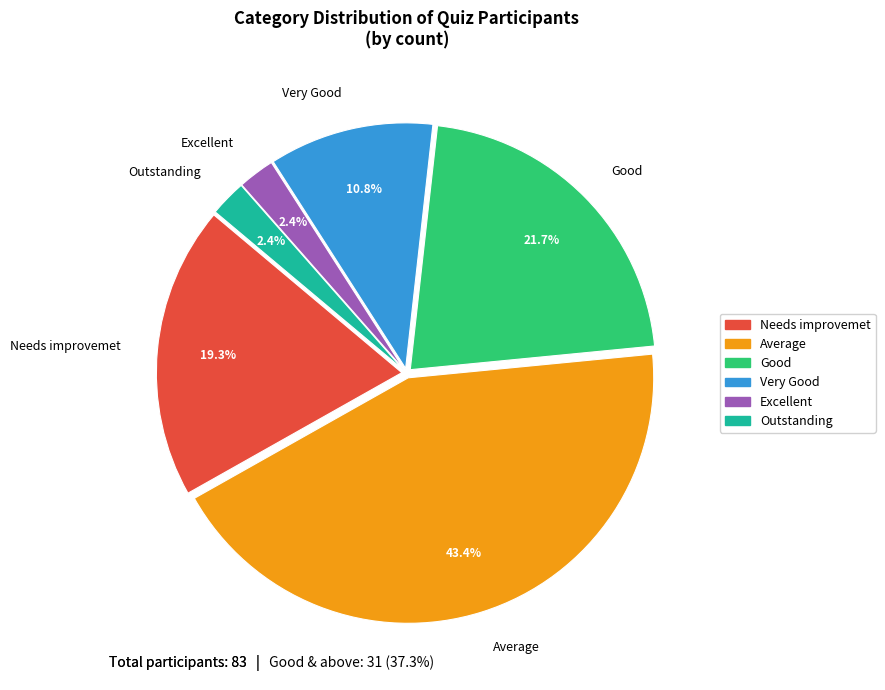

To the nearest percent, what portion does Outstanding represent?

2%